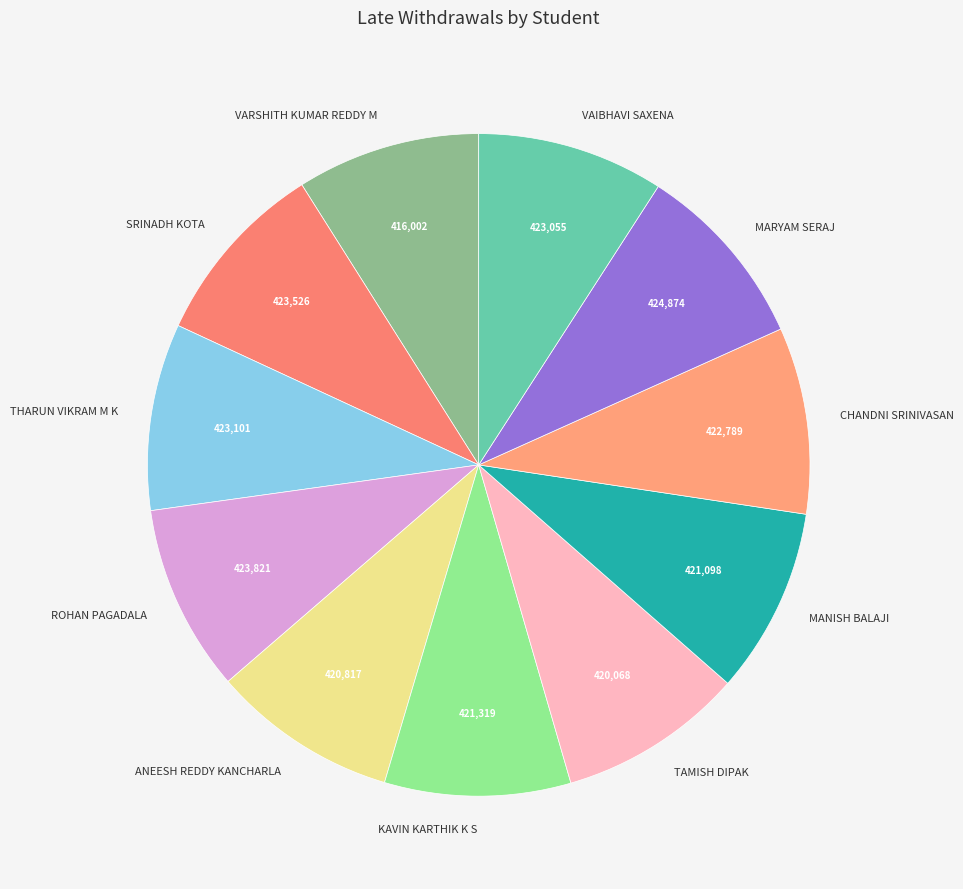

Is it true that SRINADH KOTA is 9% of the pie?

True